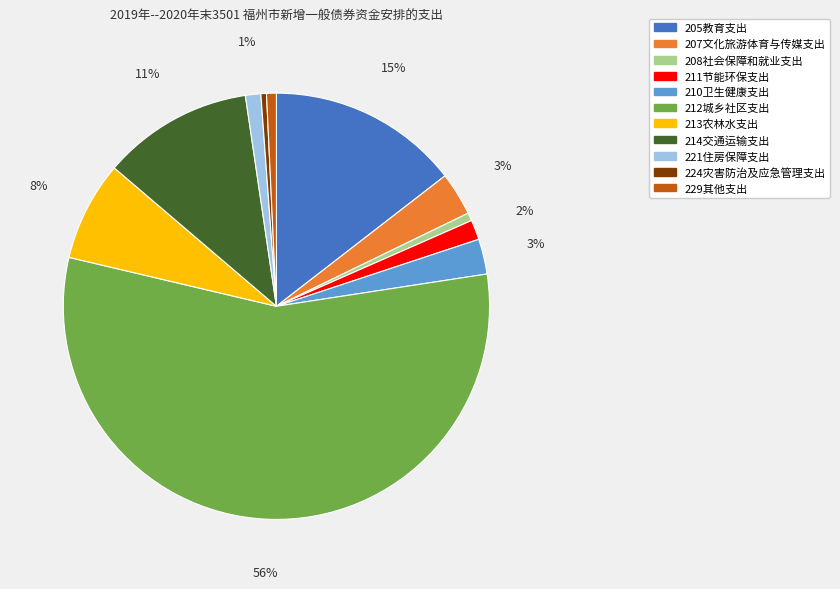

Which slice is the largest?

212城乡社区支出